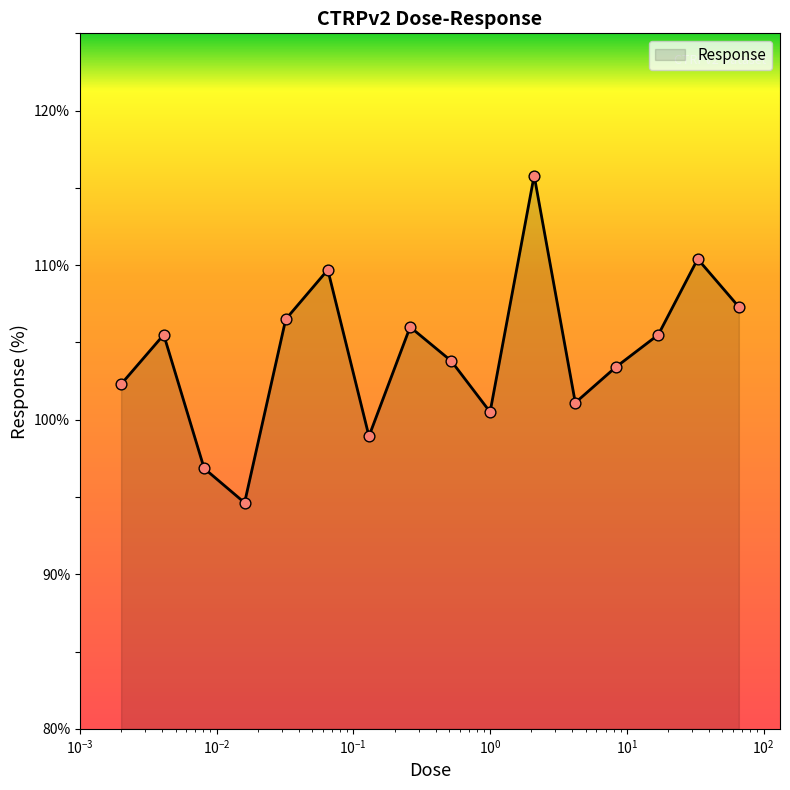

What is the smallest value displayed?

94.6